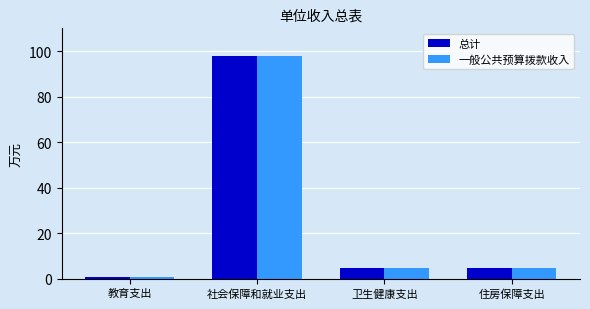

What is the average value of the 总计 series?

27.0